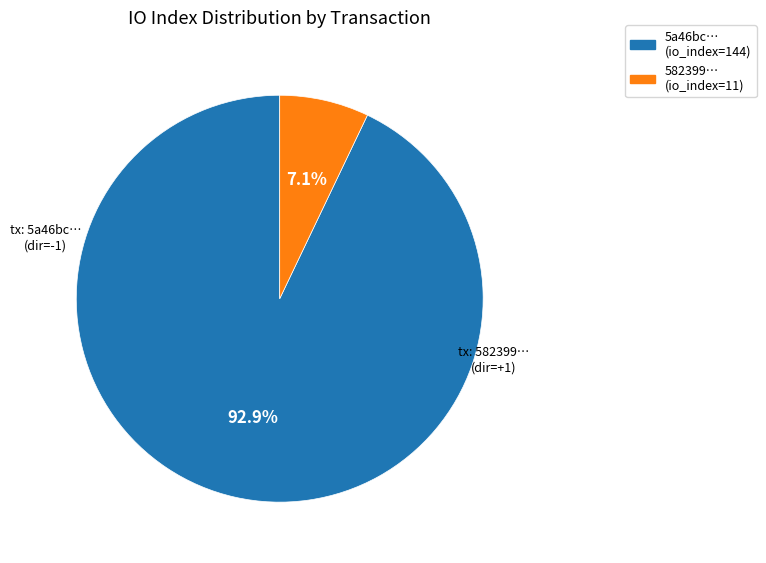

Combined, do 5a46bc… (io_index=144) and 582399… (io_index=11) account for over 50%?

Yes